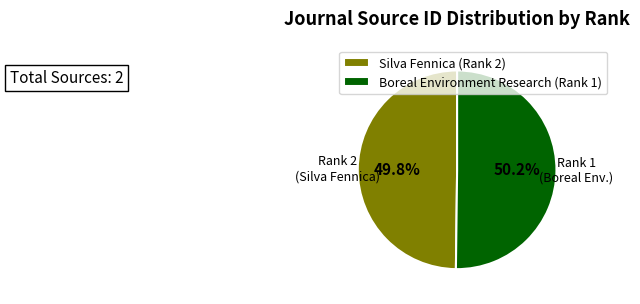

What percentage is the Silva Fennica (Rank 2) slice, to the nearest percent?

50%